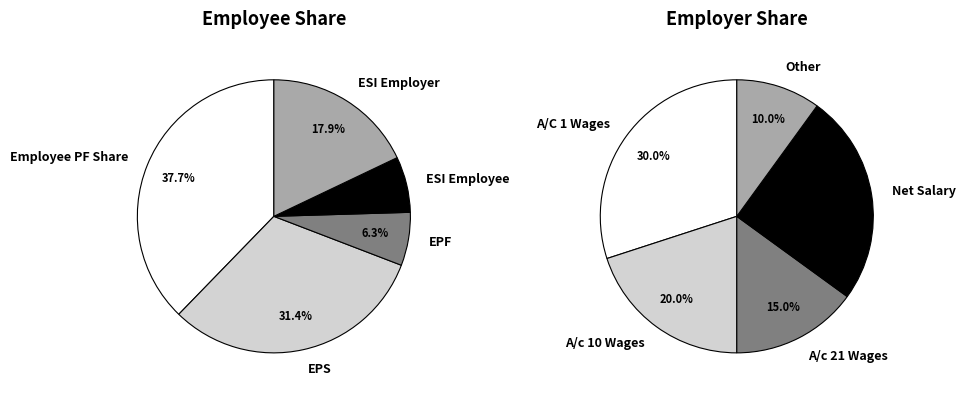

Which series has the largest range (max minus min)?

Employee PF Share